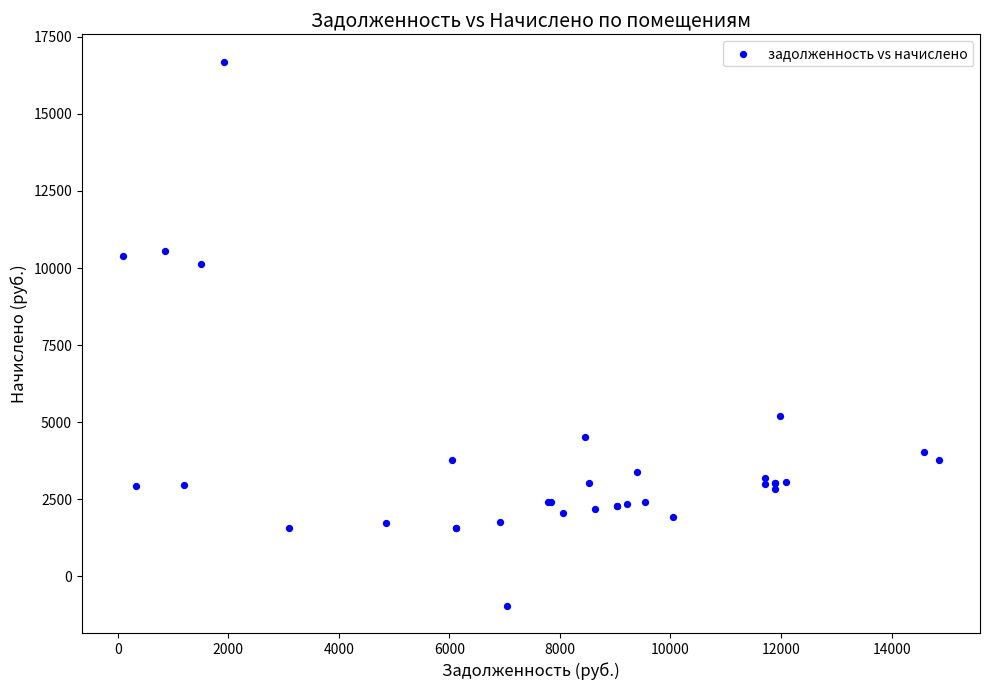

What Y value in the scatter plot is closest to 7868?

10114.6